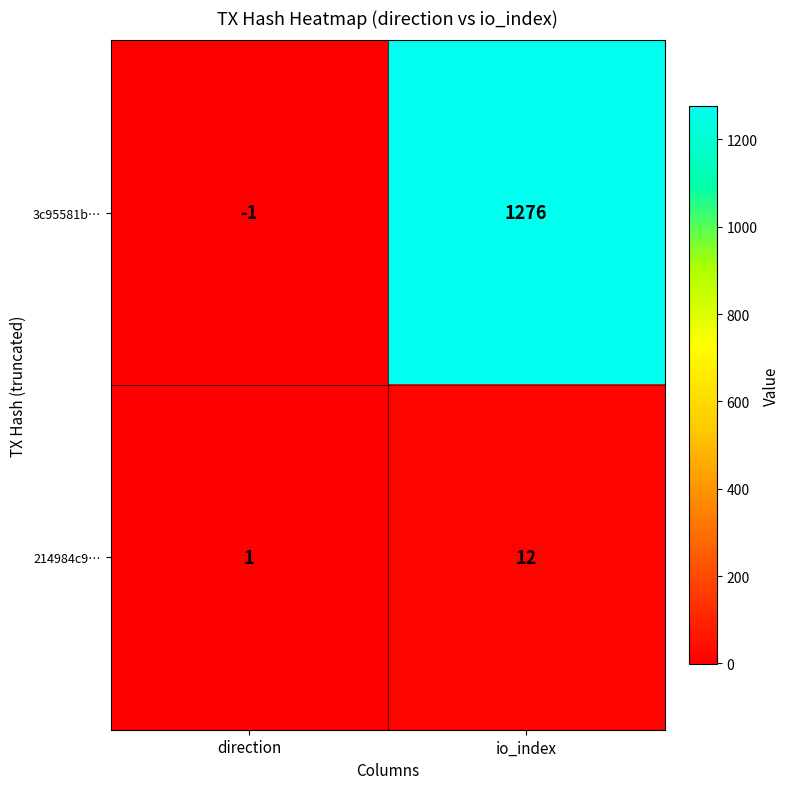

What is the difference between the highest and lowest values at io_index?

1264